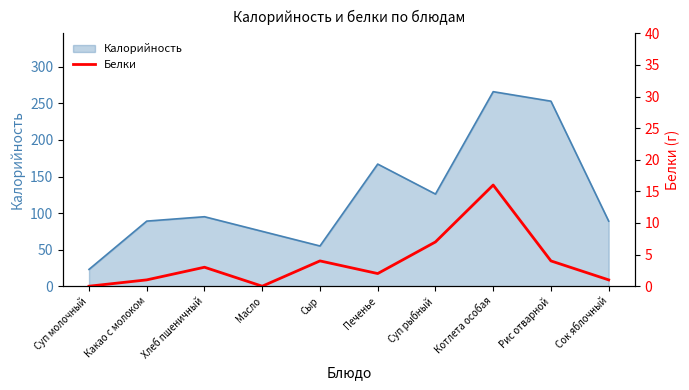

Which category has the lowest value across all series?

Суп молочный